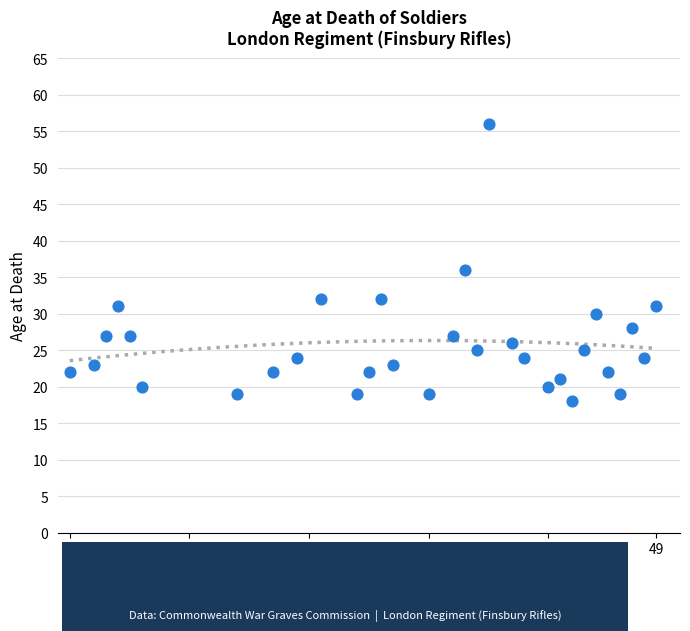

What Y value in the scatter plot is closest to 37?

36